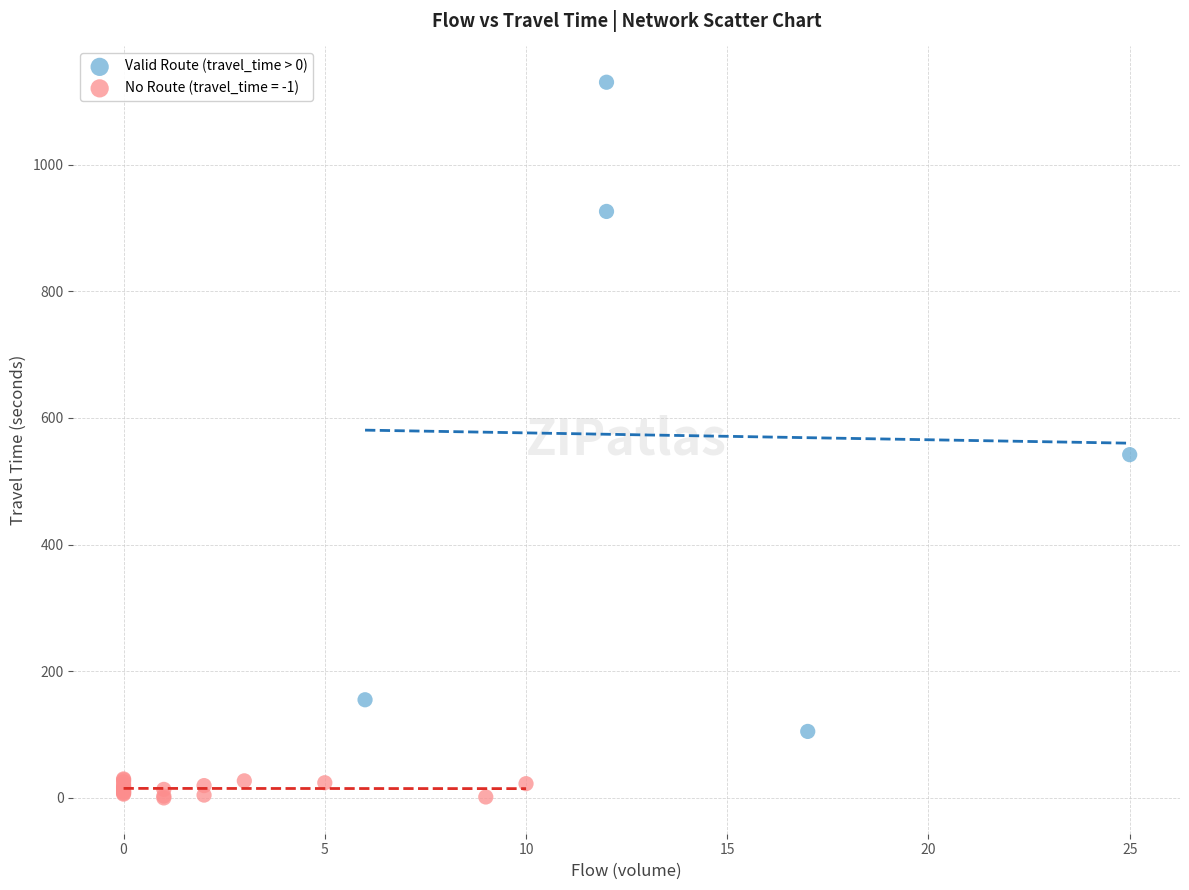

Which series has the widest spread of Y values?

Valid Route (travel_time > 0)